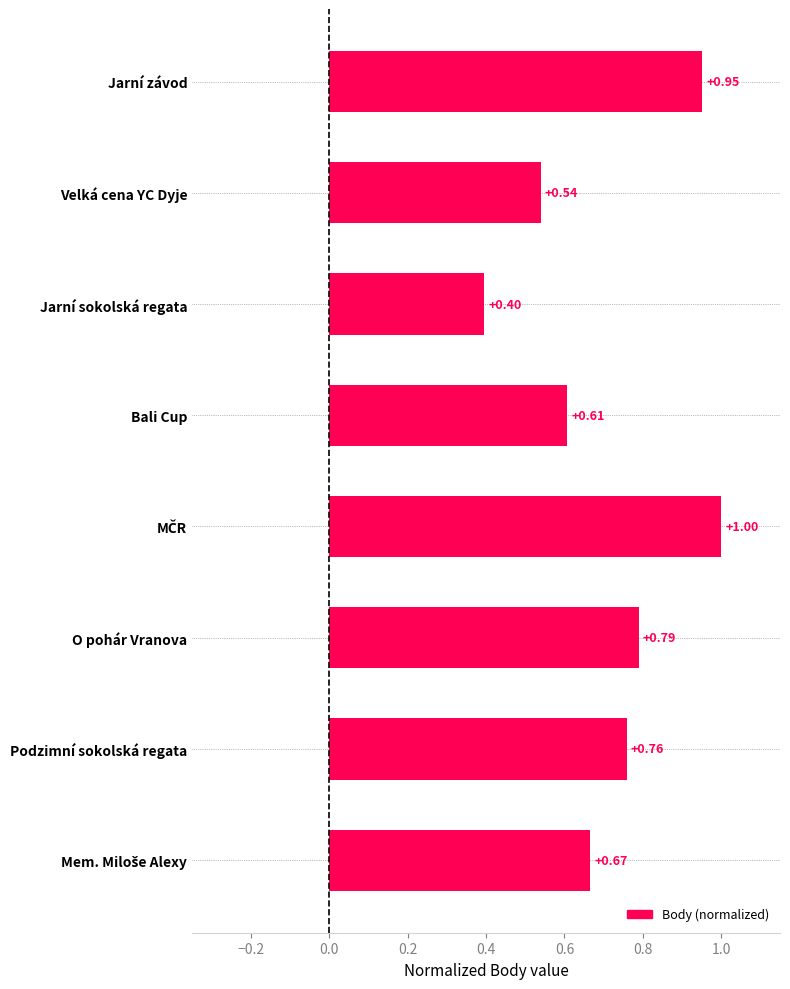

At which category does the chart reach its minimum across all series?

Jarní sokolská regata